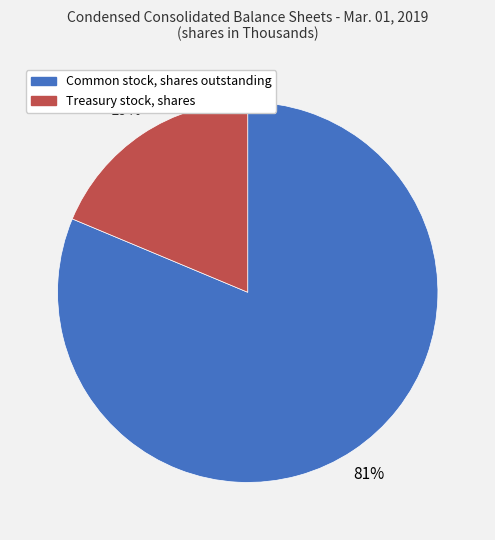

Is Common stock, shares outstanding the majority of the pie?

Yes